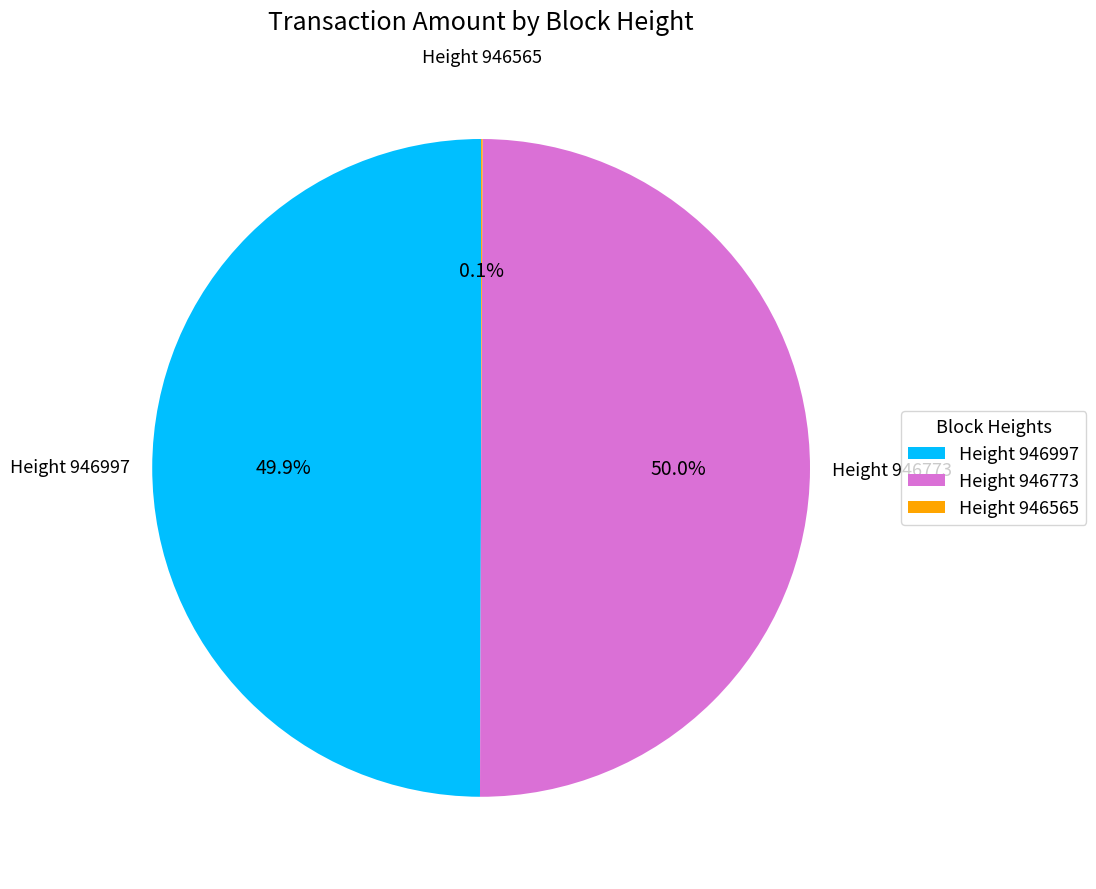

What is the total percentage of Height 946997 and Height 946773?

99.9%